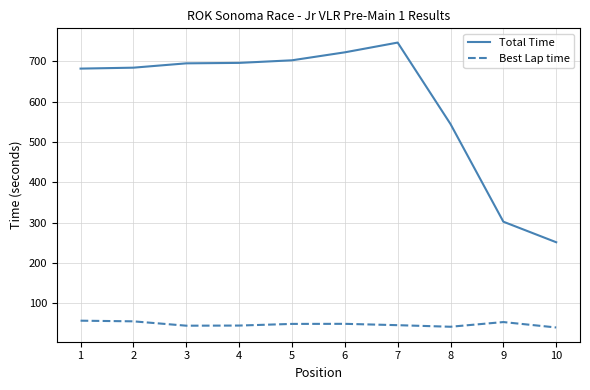

True or false: Best Lap time and Total Time cross at least once.

False